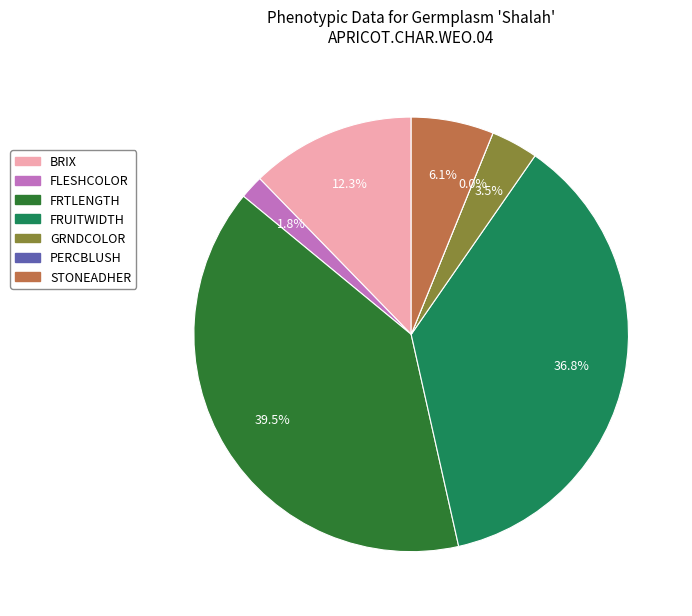

Is FLESHCOLOR the majority of the pie?

No